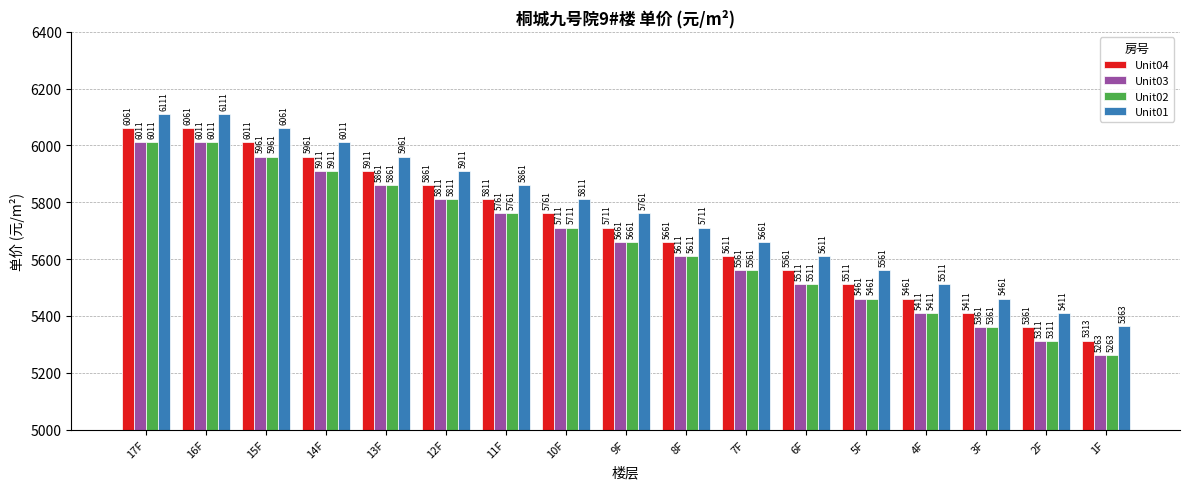

What is the spread (max minus min) of values at 9F?

100